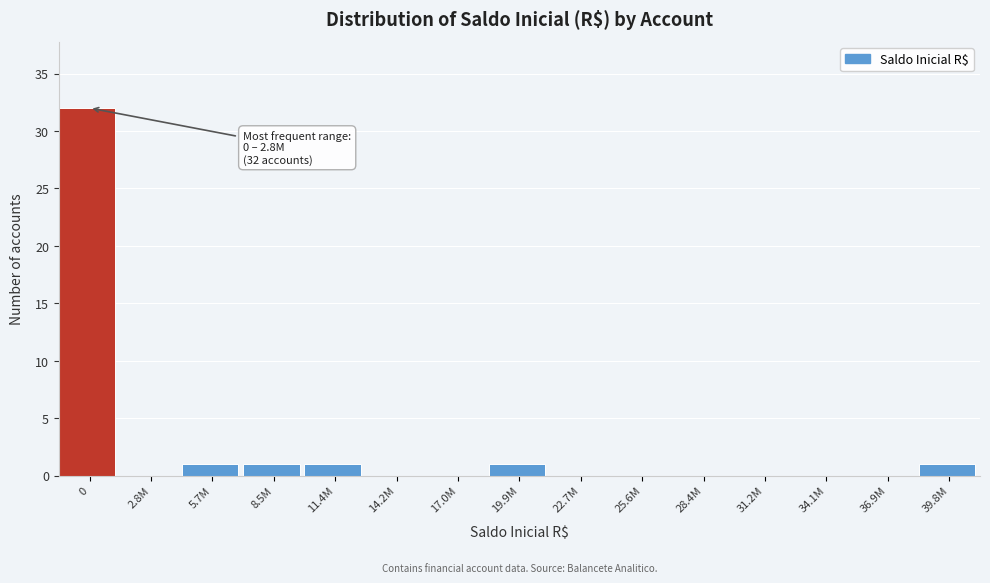

Reading right to left, transcribe all the data shown in this chart.

39.8M=1	36.9M=0	34.1M=0	31.2M=0	28.4M=0	25.6M=0	22.7M=0	19.9M=1	17.0M=0	14.2M=0	11.4M=1	8.5M=1	5.7M=1	2.8M=0	0=32